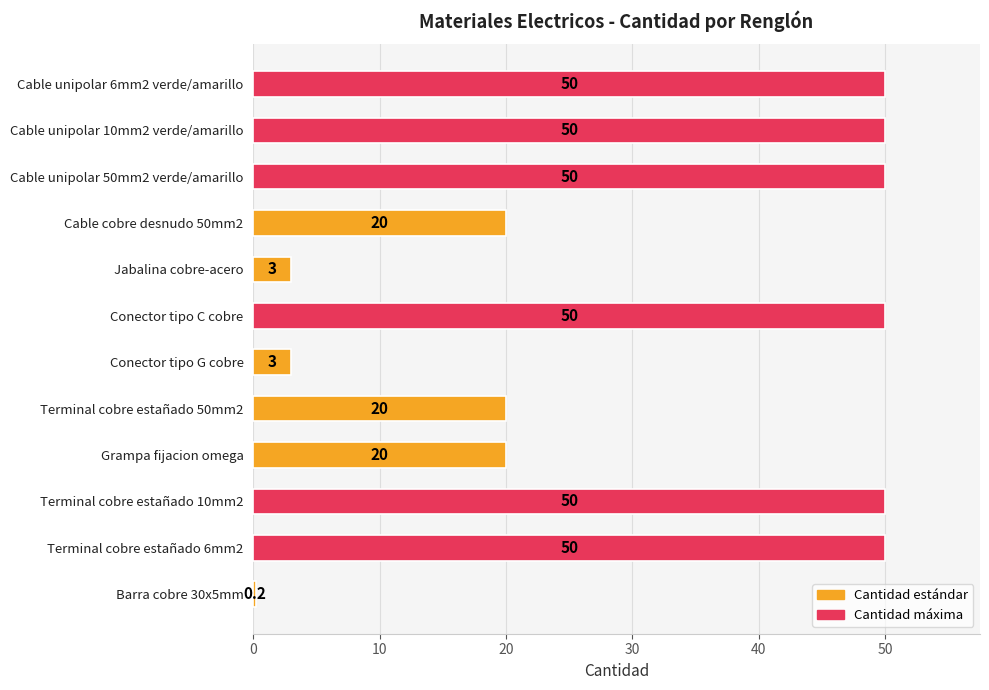

Reading top to bottom, what are all the values shown in this chart?

50.0	50.0	50.0	20.0	3.0	50.0	3.0	20.0	20.0	50.0	50.0	0.2